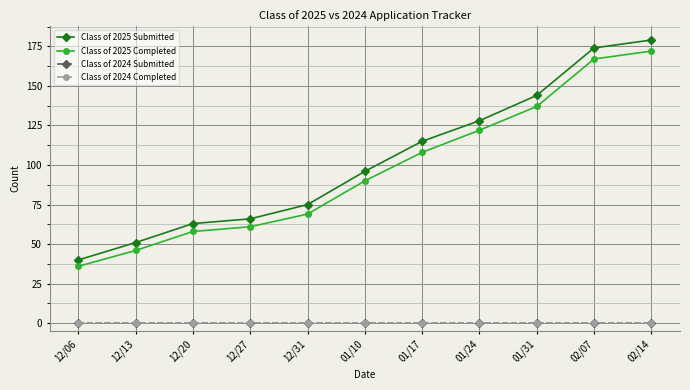

Which category has the lowest value in the Class of 2025 Submitted series?

12/06